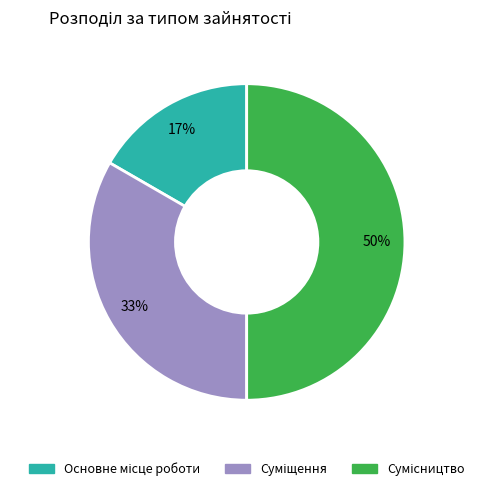

How many slices are in this pie chart?

3